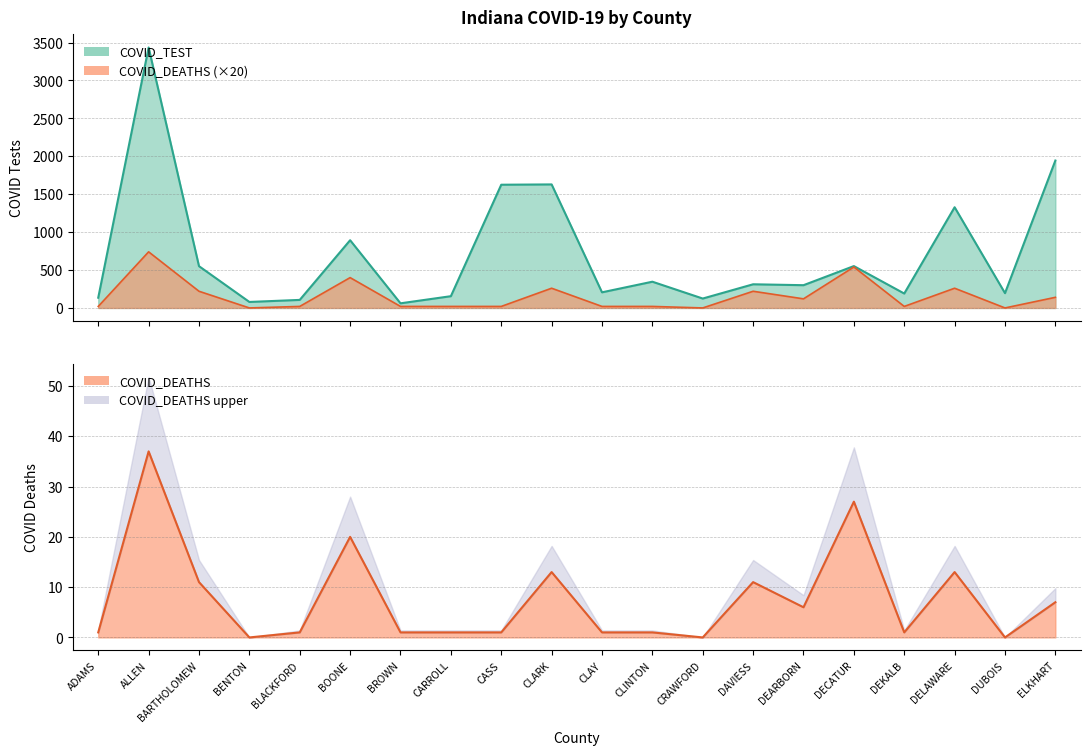

Where does the COVID_TEST series first go above 312?

ALLEN